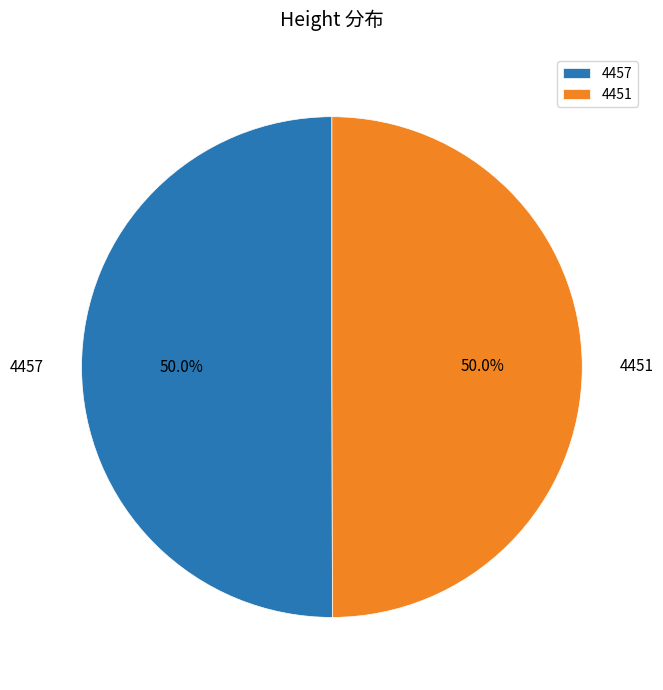

What percentage do 4457 and 4451 together represent?

100.0%